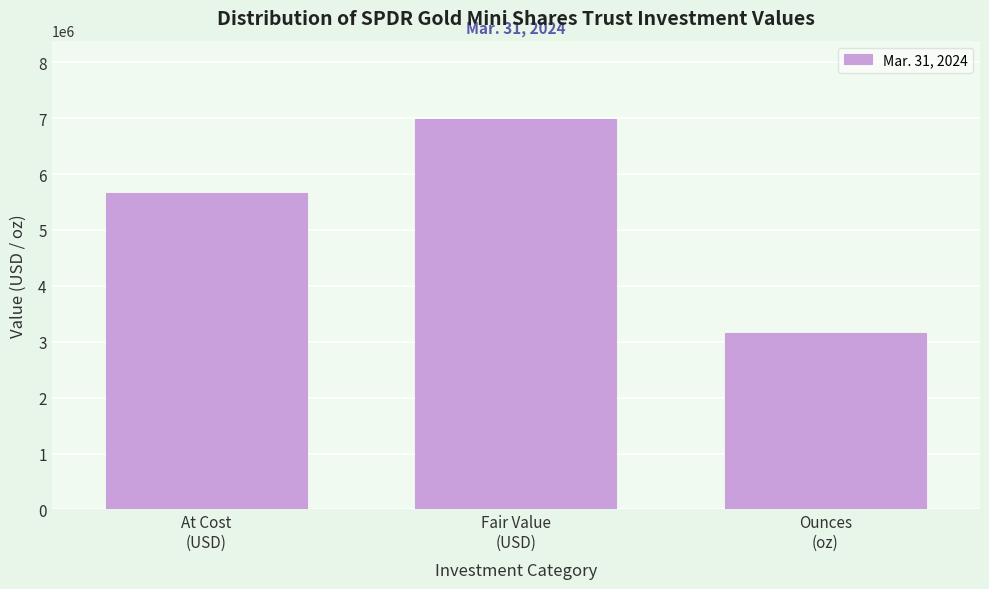

Reading left to right, extract all data points from this chart.

5659837	6988198	3155900